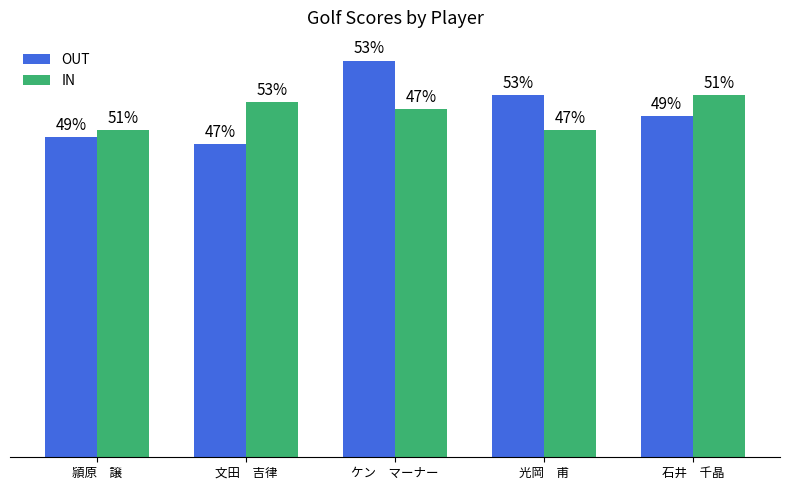

At which label does IN first exceed 50?

文田　吉律